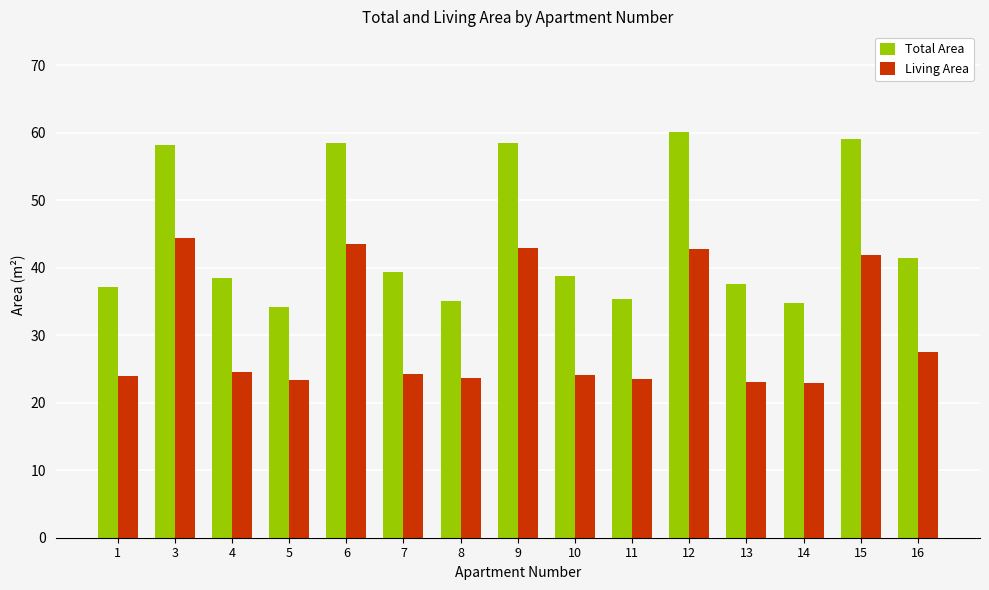

Is the value of Living Area at 3 greater than the value of Total Area at 10?

Yes